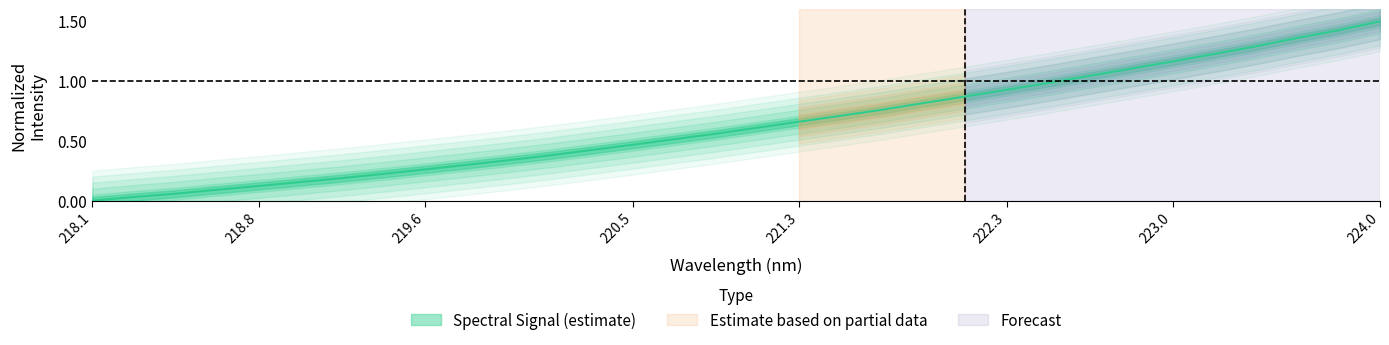

What is the label of the 26th point from the right?

219.2067